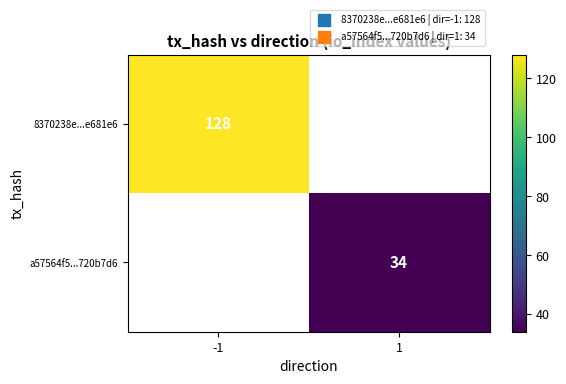

Is it true that a57564f5...720b7d6 equals 18 at 1?

False